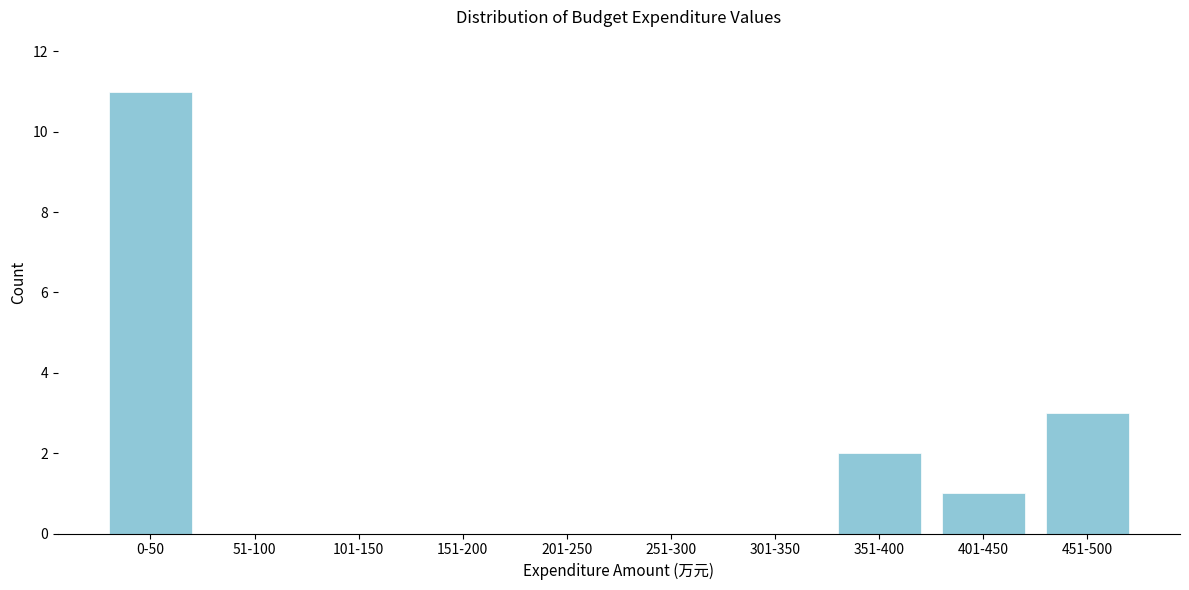

Reading left to right, transcribe all the data shown in this chart.

0-50=11	51-100=0	101-150=0	151-200=0	201-250=0	251-300=0	301-350=0	351-400=2	401-450=1	451-500=3